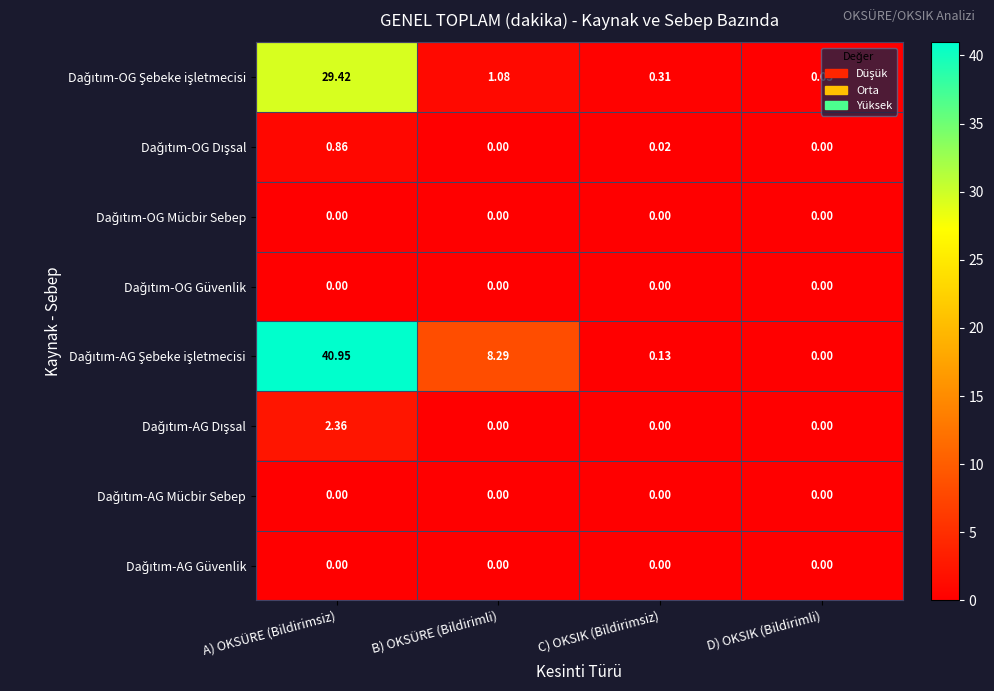

At which category is the sum across all series the highest?

A) OKSÜRE (Bildirimsiz)